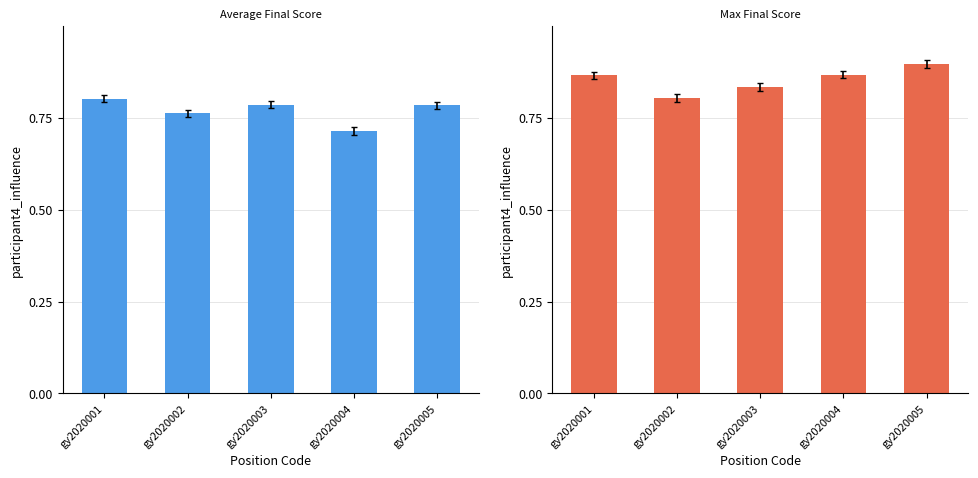

At which label does Max Final Score reach its peak?

gy2020005